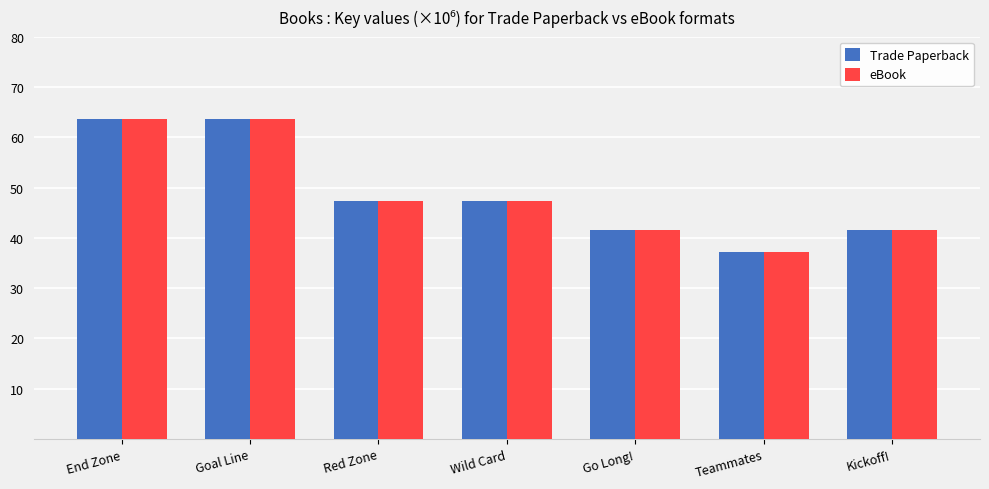

What is the greatest value displayed?

63.5